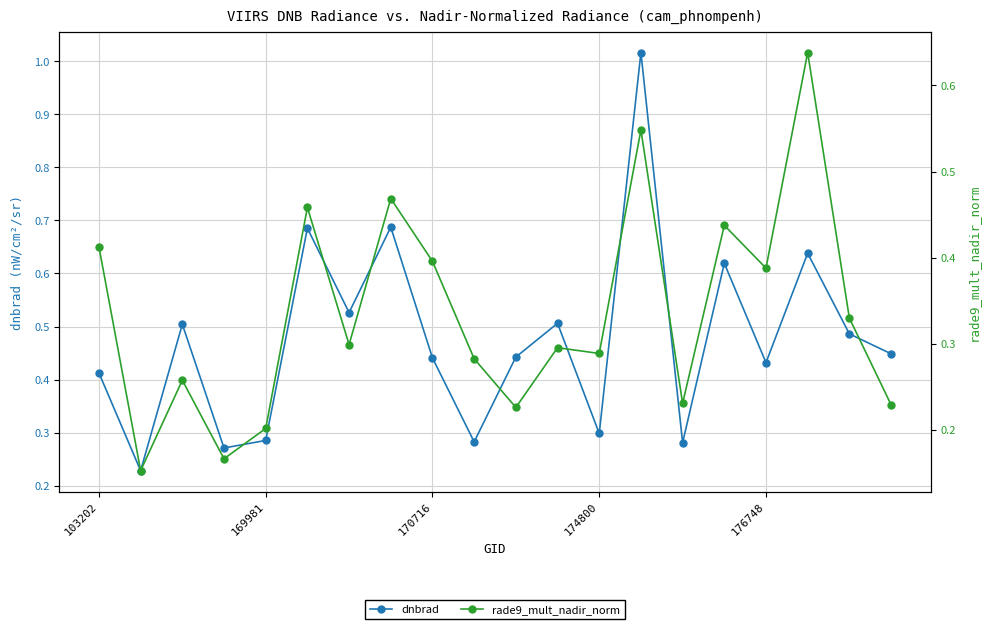

Between 5 and 14, which is larger?

5